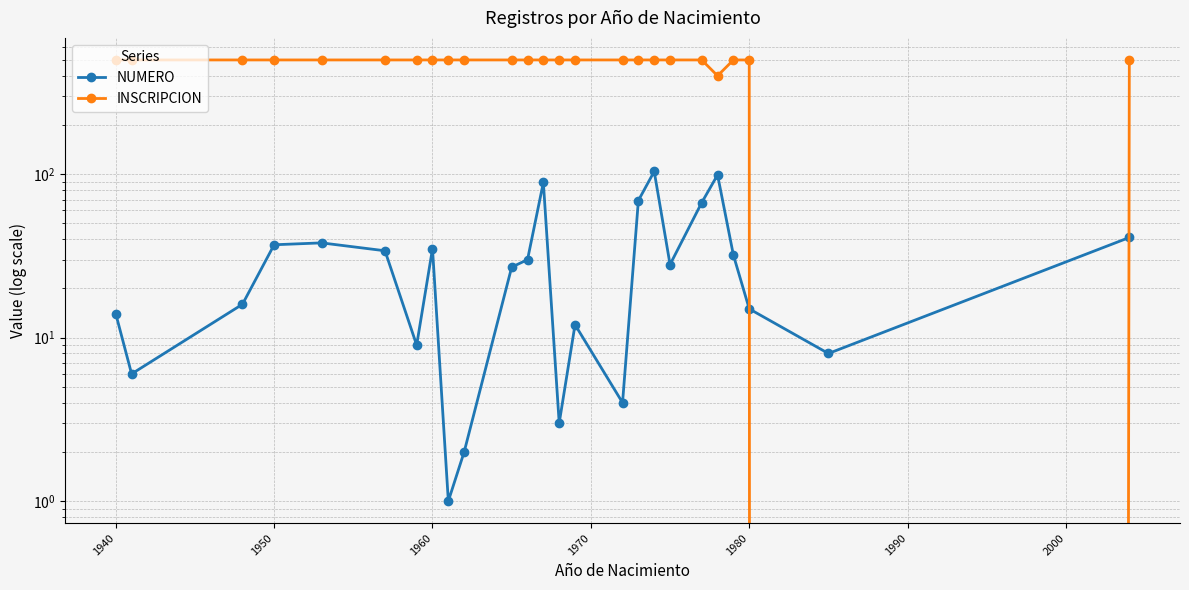

Rank the series at 1950 from highest to lowest value.

INSCRIPCION, NUMERO